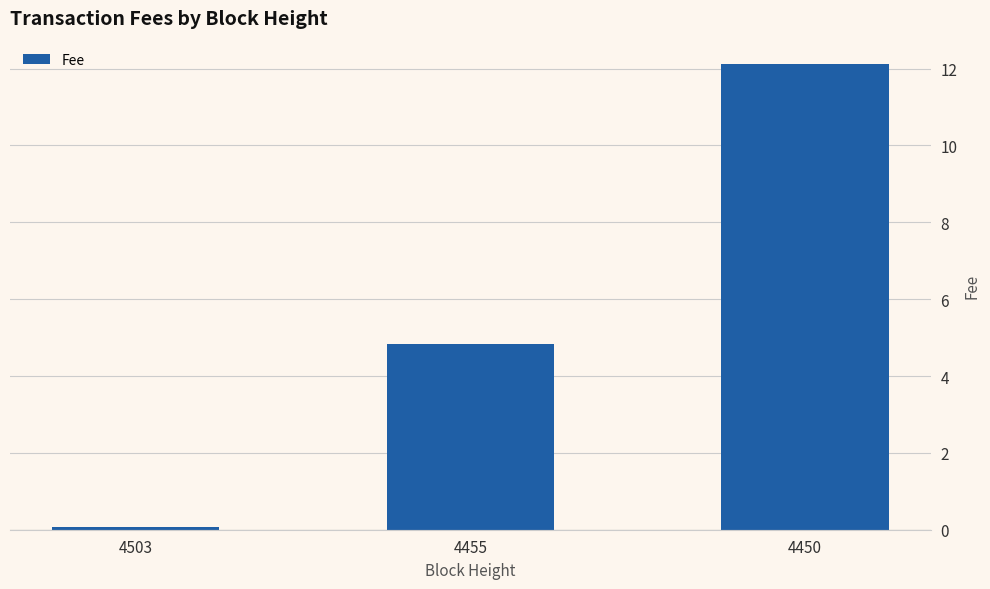

What is the value of the 3rd bar from the left?

12.1